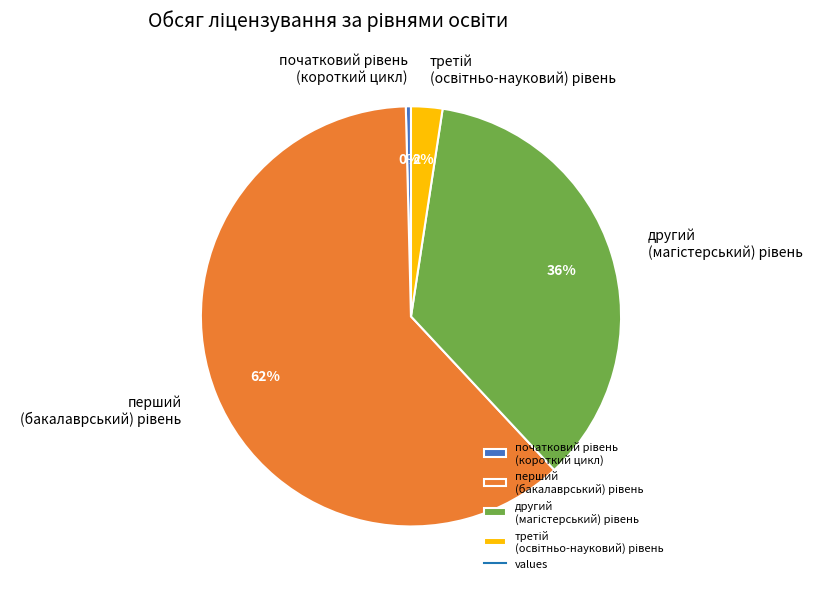

To the nearest percent, what is the average slice percentage?

25%